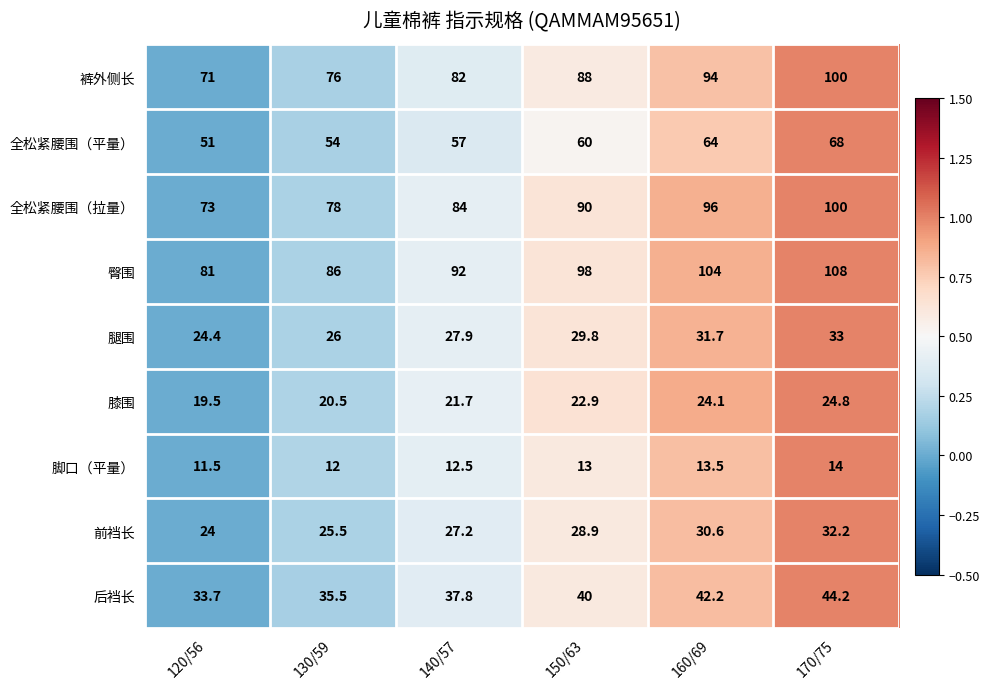

Rank the categories by 前裆长 value from lowest to highest.

120/56, 130/59, 140/57, 150/63, 160/69, 170/75